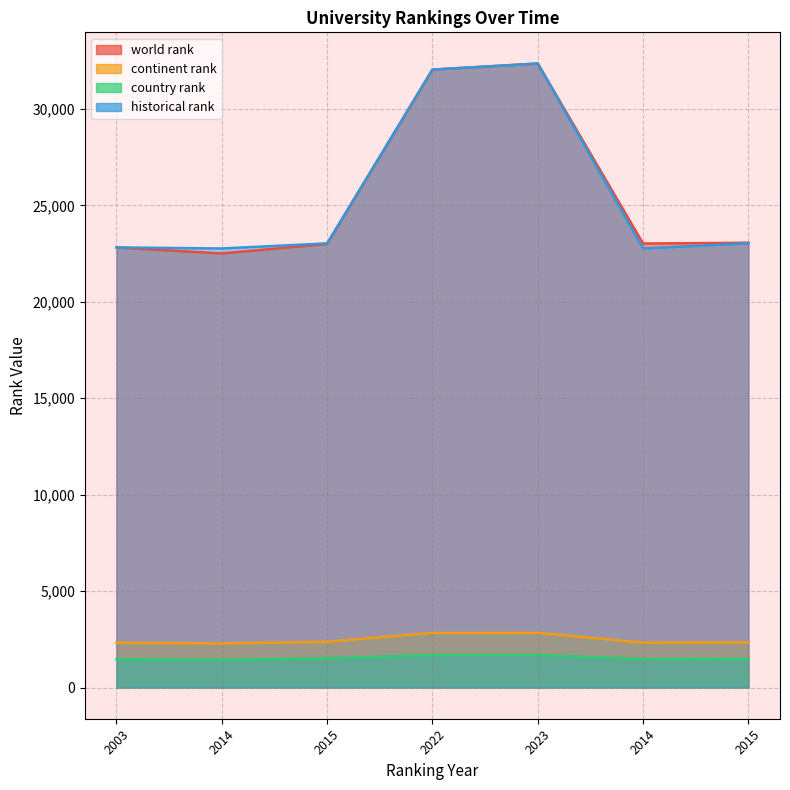

Reading left to right, transcribe all the data shown in this chart.

world rank: 2003=22825.0	2014=22512.0	2015=23005.0	2022=32047.0	2023=32361.0	2014=23028.0	2015=23066.0
continent rank: 2003=2321.0	2014=2285.0	2015=2373.0	2022=2834.0	2023=2836.0	2014=2330.0	2015=2339.0
country rank: 2003=1468.0	2014=1440.0	2015=1507.0	2022=1687.0	2023=1688.0	2014=1473.0	2015=1481.0
historical rank: 2003=22825.0	2014=22770.0	2015=23035.5	2022=32047.0	2023=32361.0	2014=22770.0	2015=23035.5